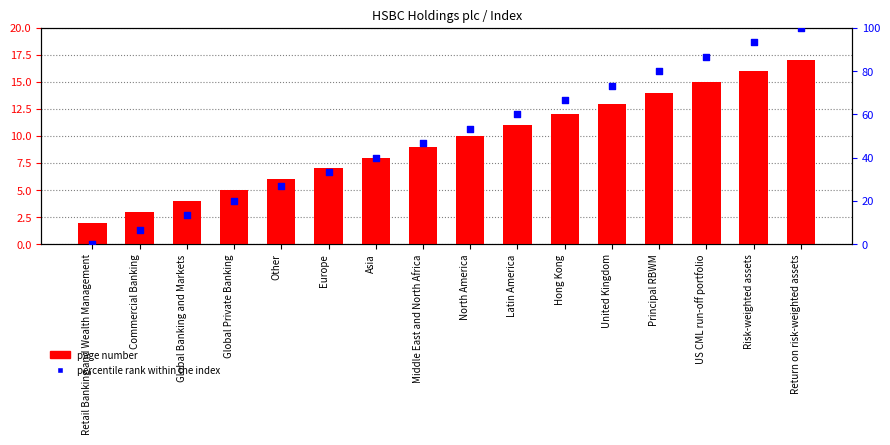

What is the total value across all series at United Kingdom?

86.3